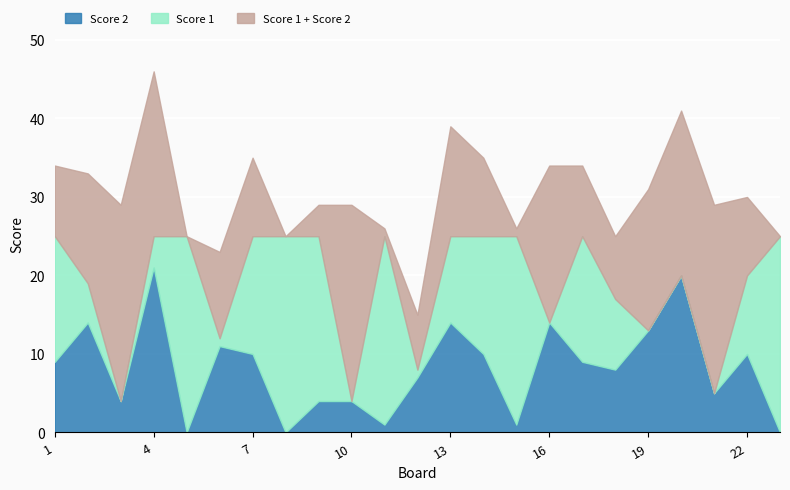

What is the maximum value for Score 2?

21